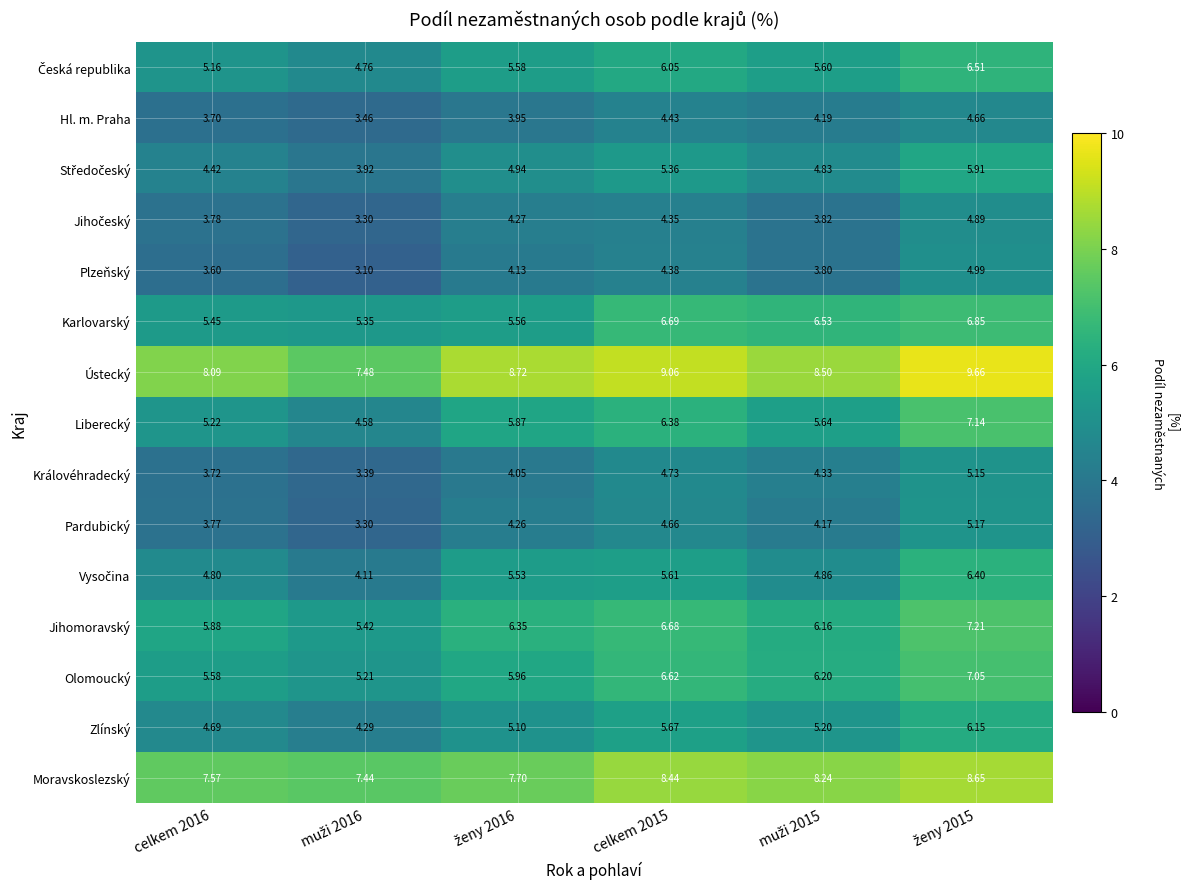

Which series has the largest total across all categories?

Ústecký